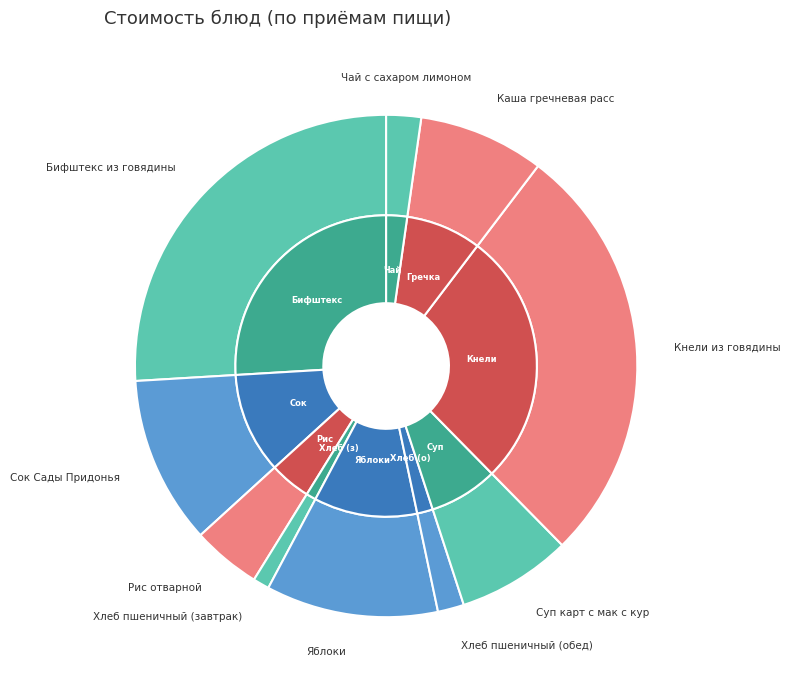

How many segments does this pie chart have?

10